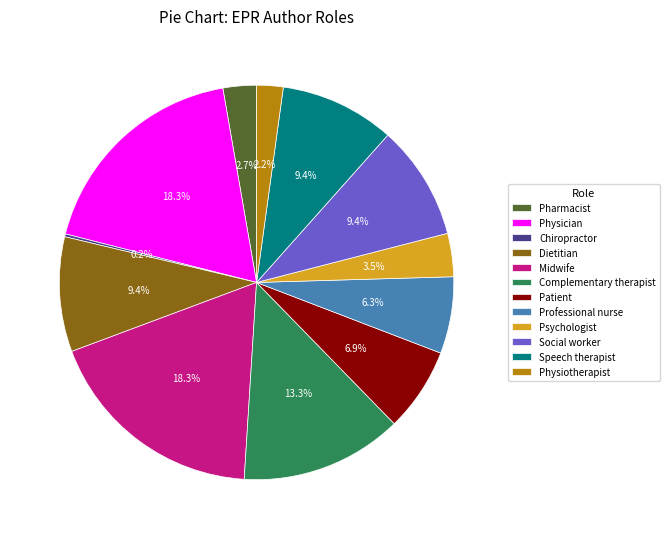

Between Dietitian and Complementary therapist, which is larger?

Complementary therapist